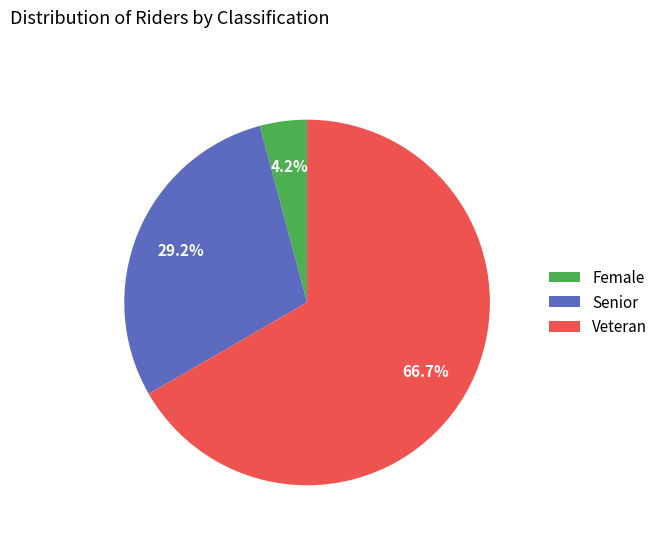

Which has a higher value, Senior or Female?

Senior